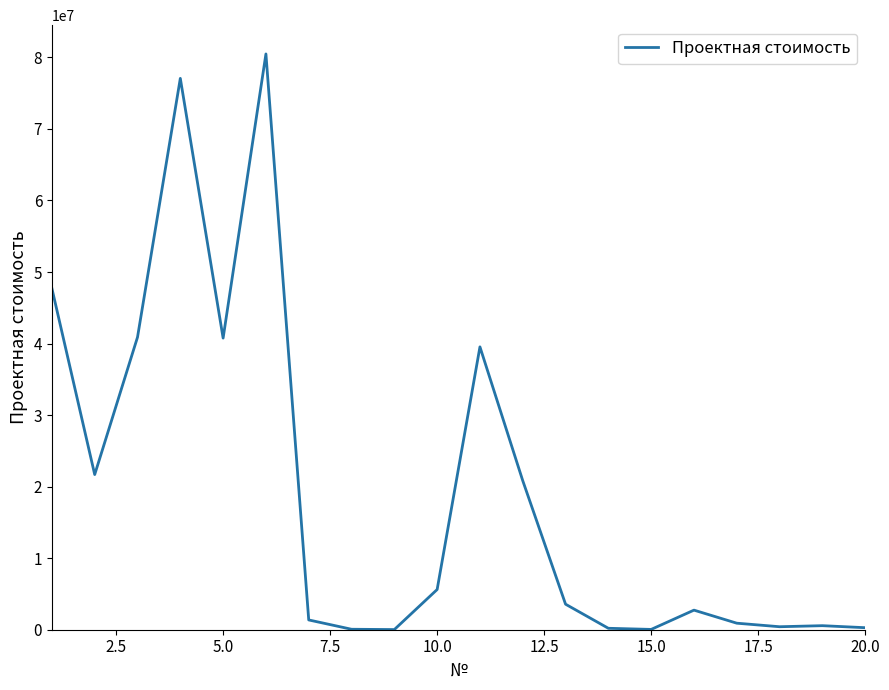

How many lines are shown in the chart?

1